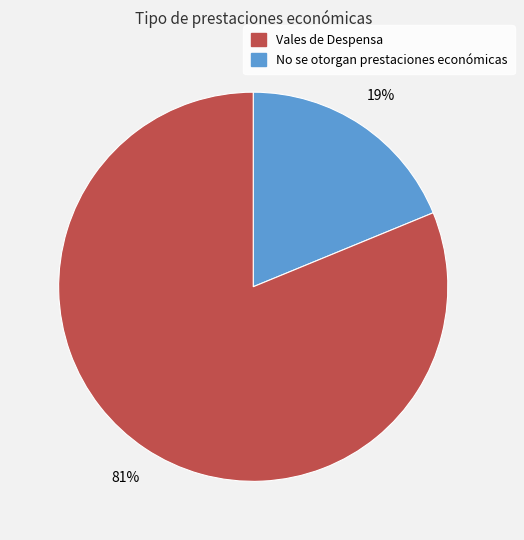

To the nearest percent, what is the difference between the largest and smallest slice percentages?

62%